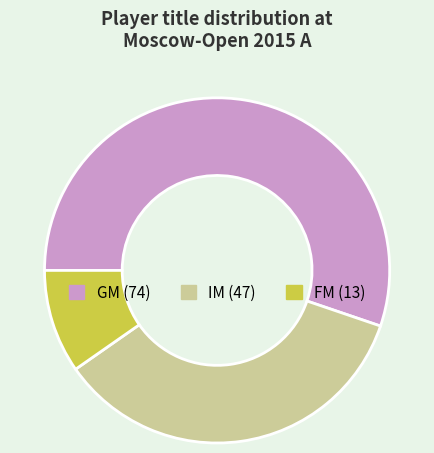

Count the number of slices in the pie.

3